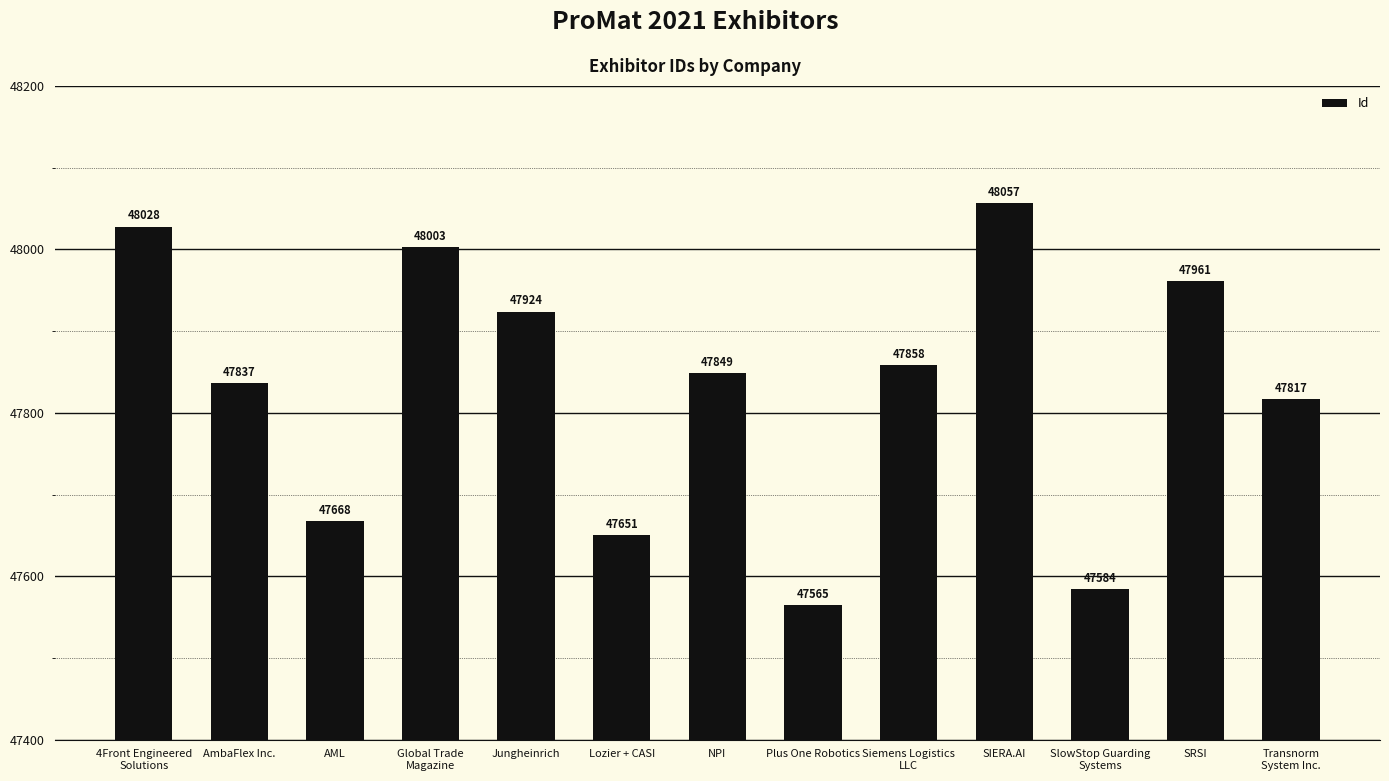

The value at Siemens Logistics
LLC is 47858. True or false?

True